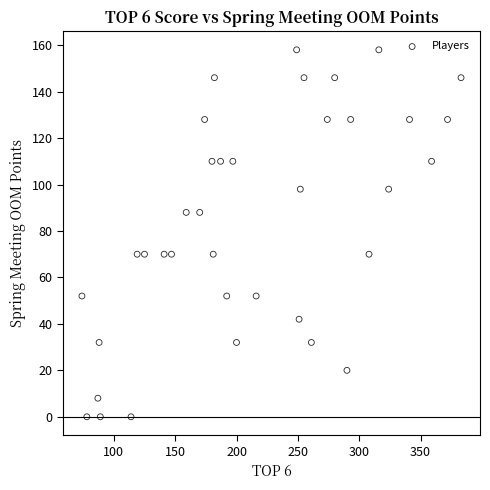

What is the range of Y values (max minus min)?

158